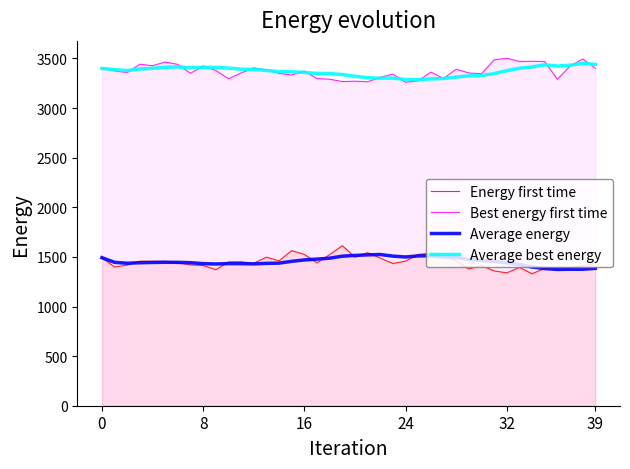

True or false: col_6 (avg best) and col_4 cross at least once.

False